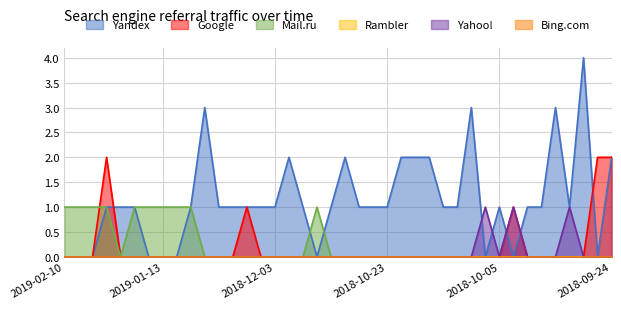

What is the label of the 26th point from the right?

2018-12-07